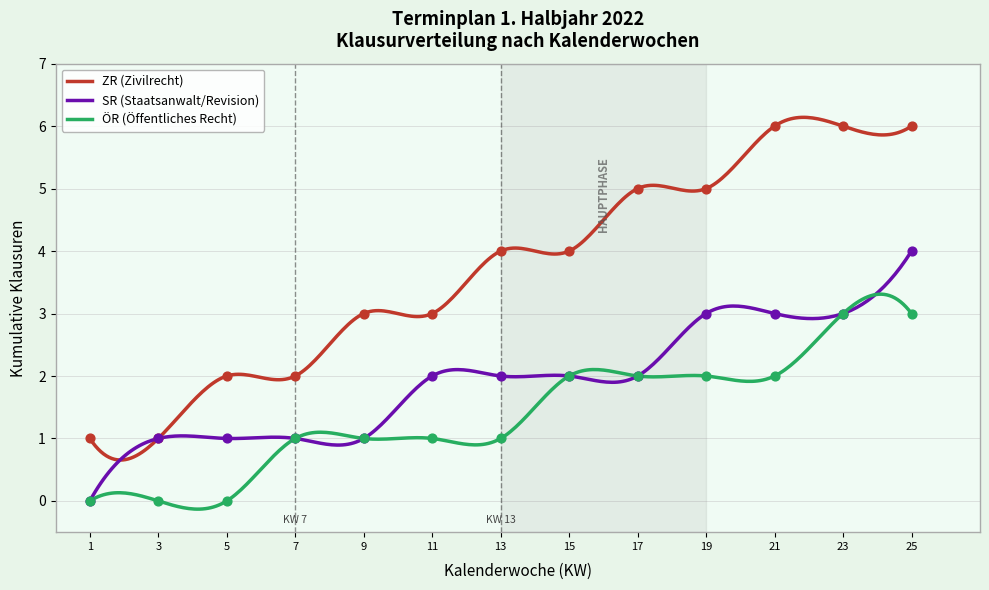

True or false: ÖR (Öffentliches Recht) and ZR (Zivilrecht) intersect in this chart.

False